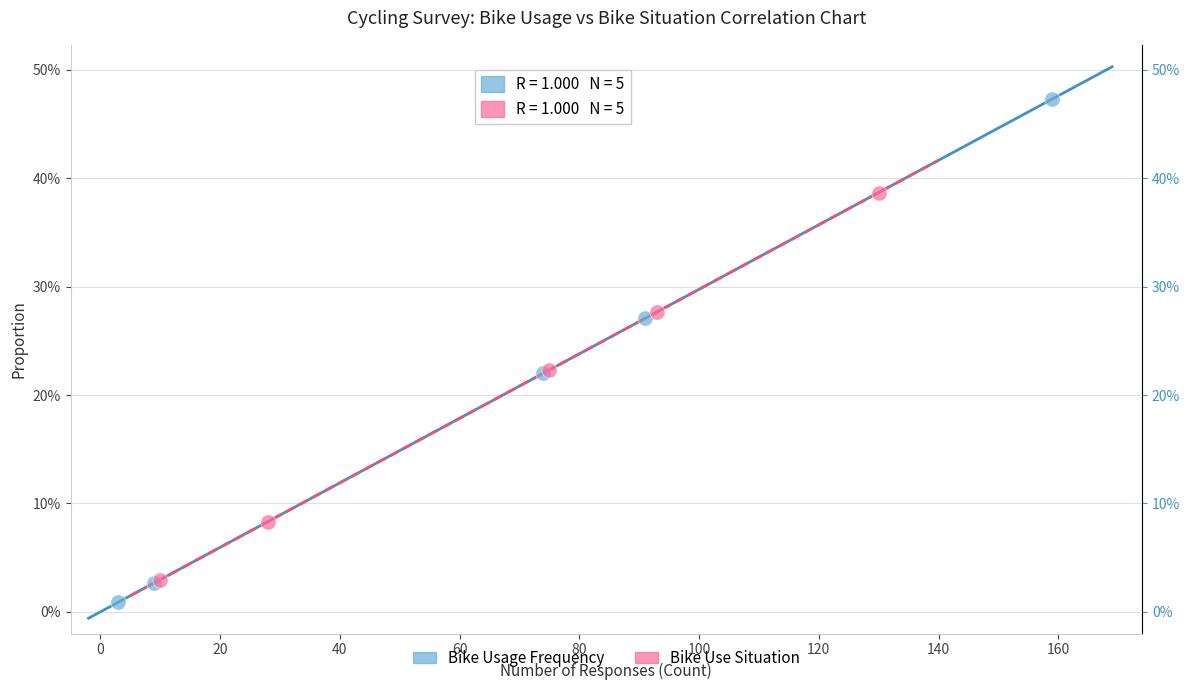

Which series reaches the maximum Y coordinate?

Bike Usage Frequency